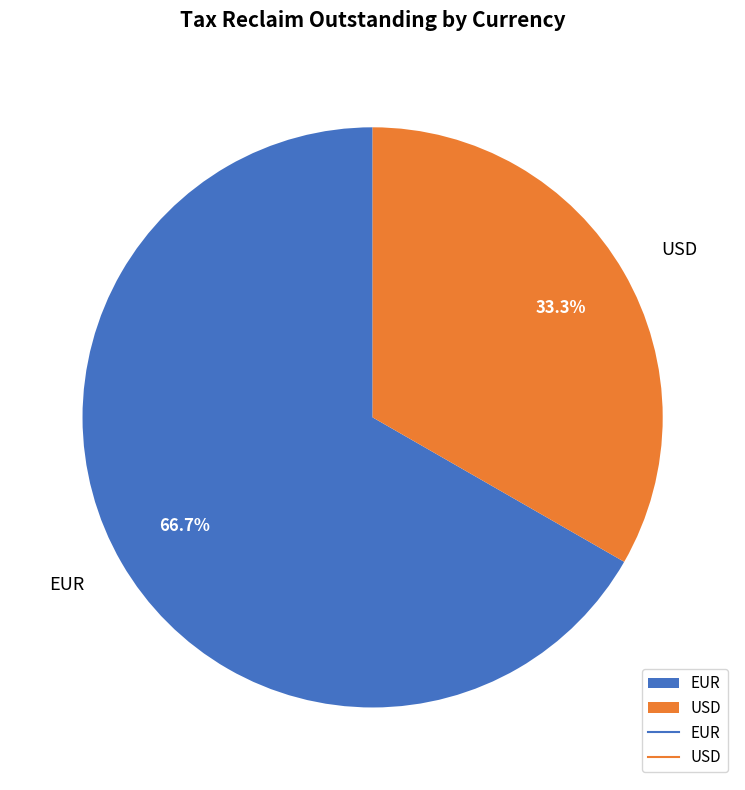

To the nearest percent, what percentage of the pie is EUR?

67%